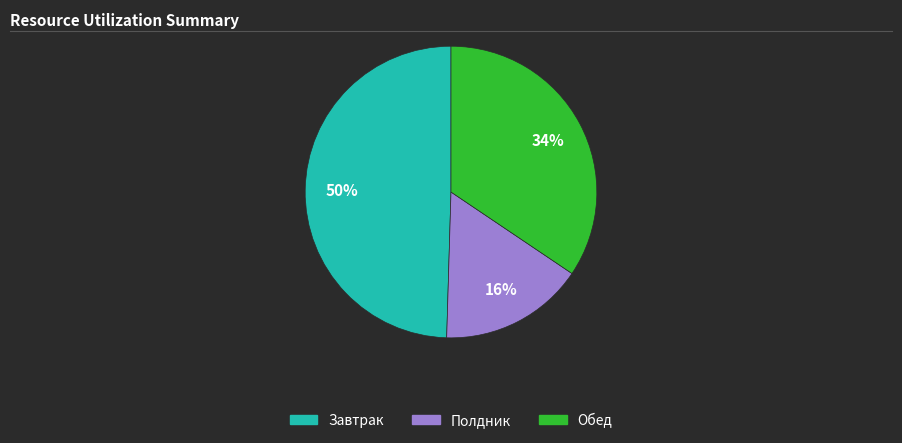

Is there any slice that represents more than half of the pie?

No